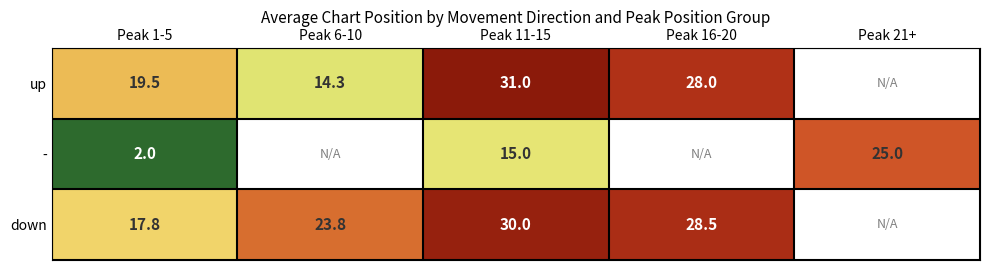

Which category has the lowest value across all series?

Peak 1-5